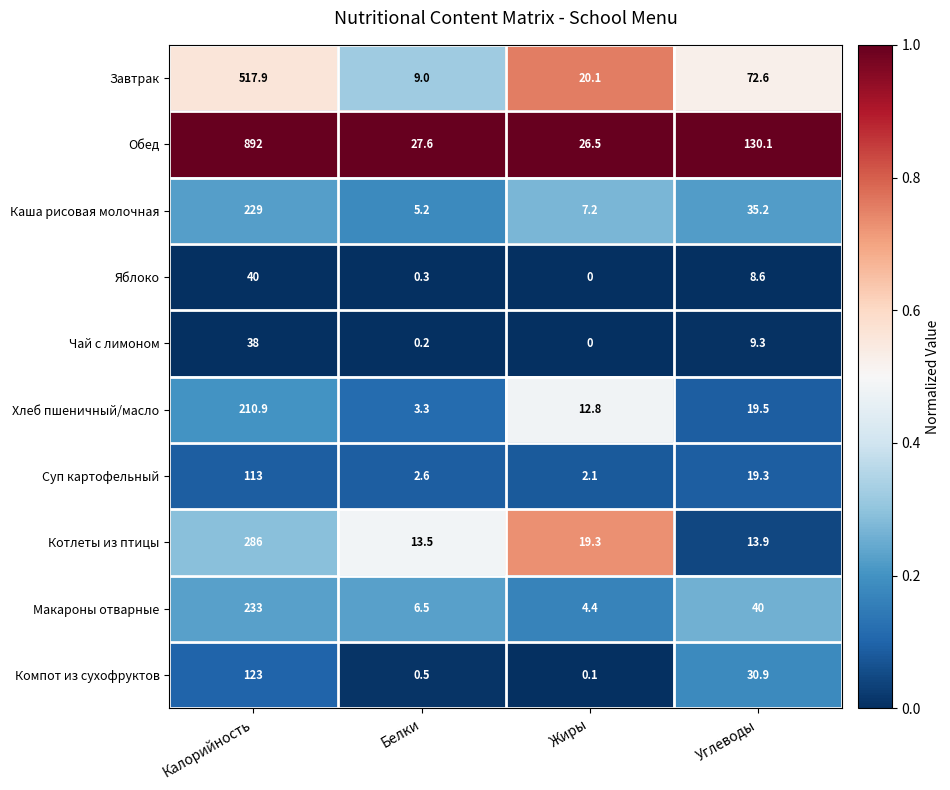

Which series has the largest total across all categories?

Обед